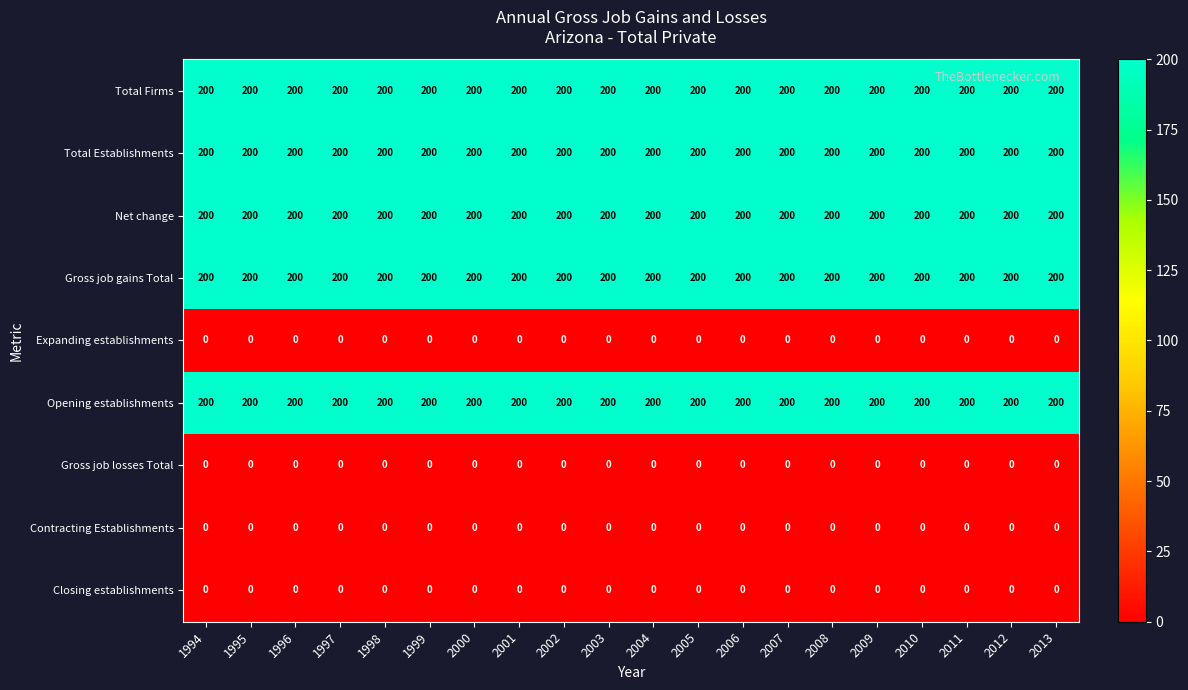

What is the average value of the Gross job gains Total series?

200